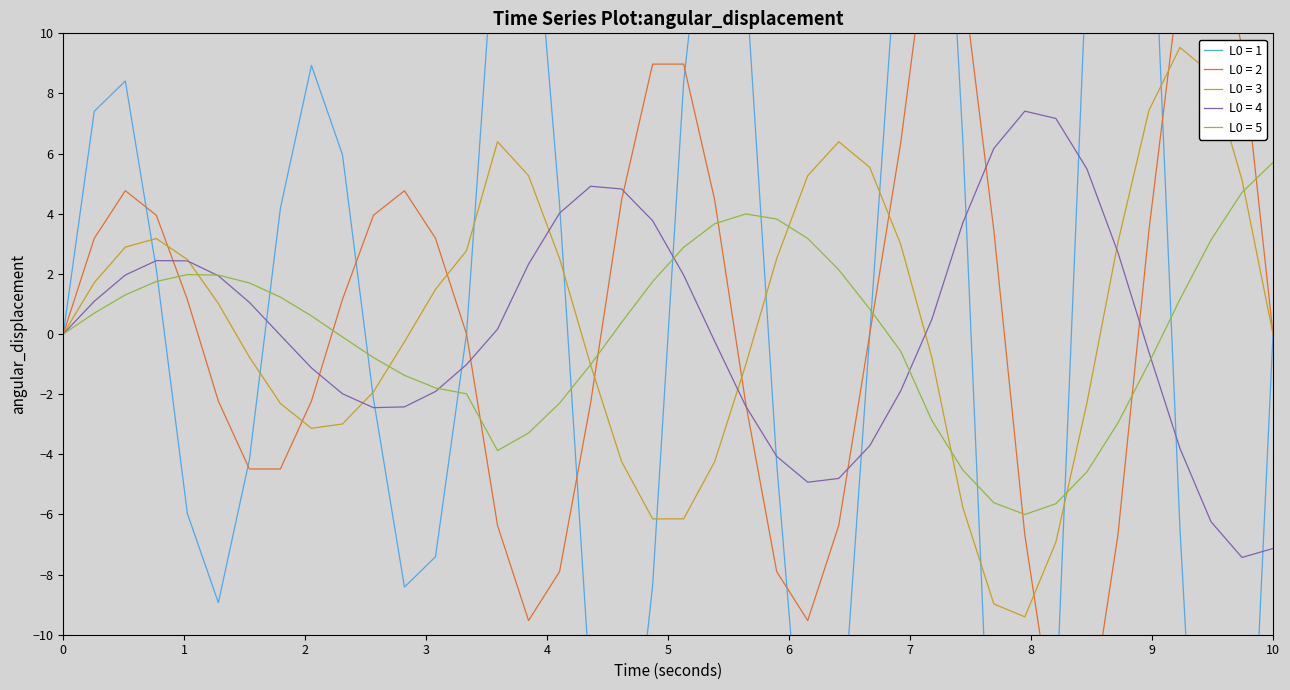

The L0 = 5 series shows 2 at 25. True or false?

True